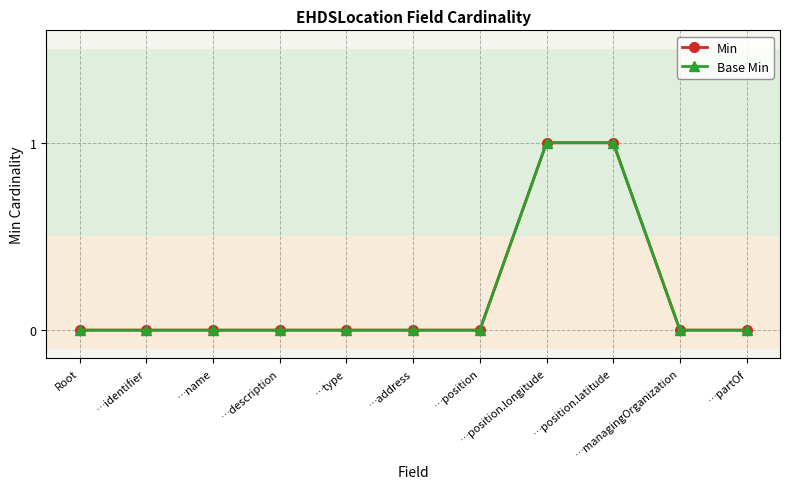

How many lines are shown in the chart?

2